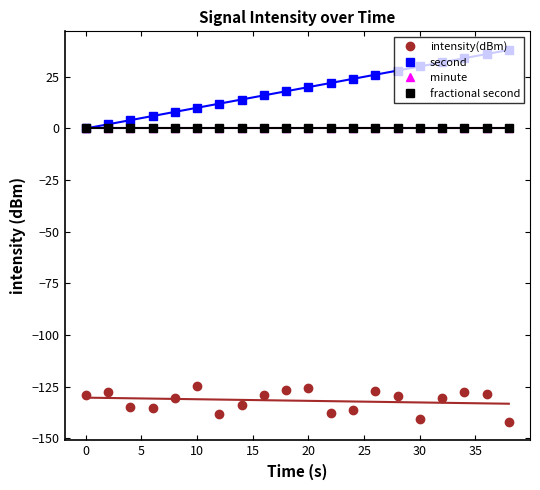

Read the second value at 30.

30.0